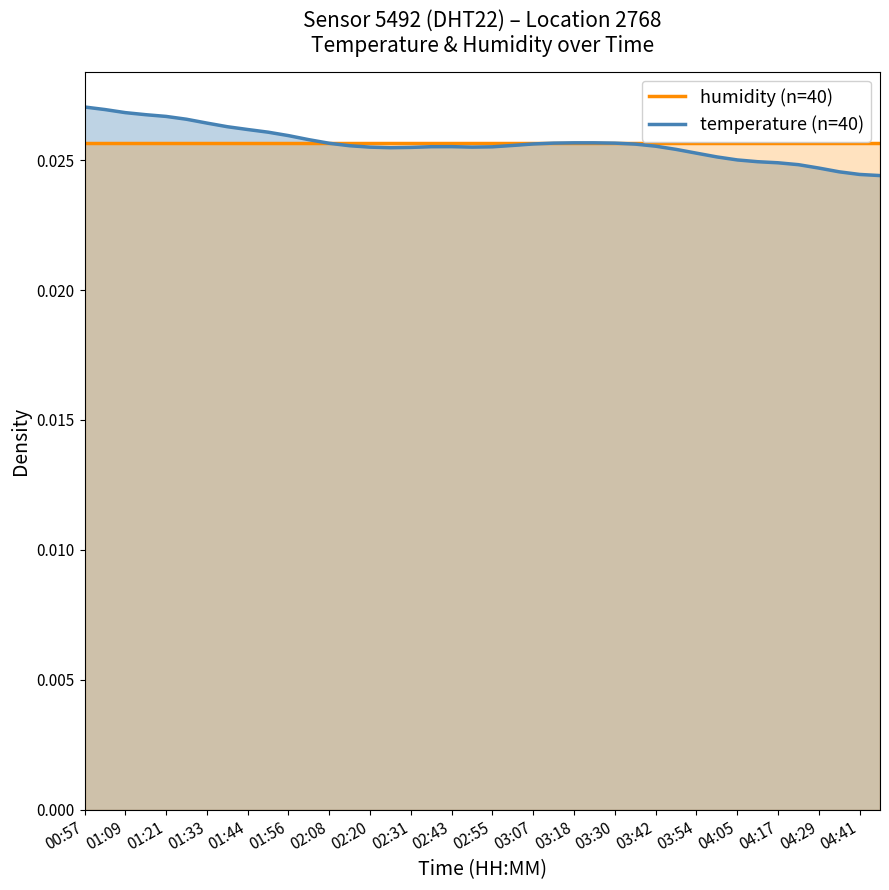

At which category is the sum across all series the highest?

00:57